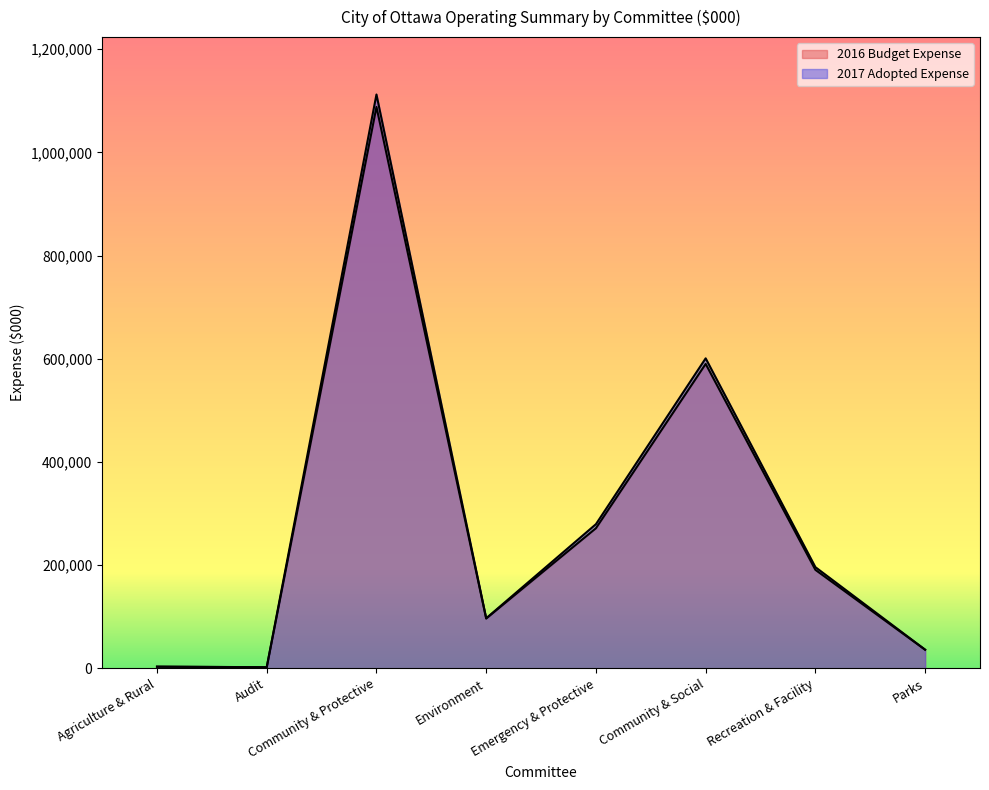

Which series has the largest total across all categories?

2017 Adopted Expense